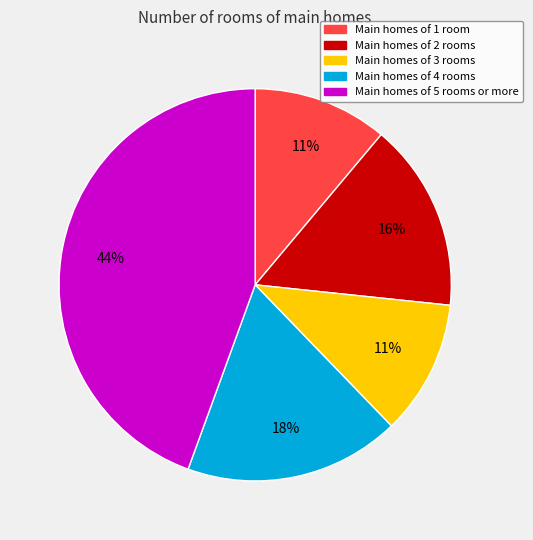

Does Main homes of 5 rooms or more represent more than half of the total?

No